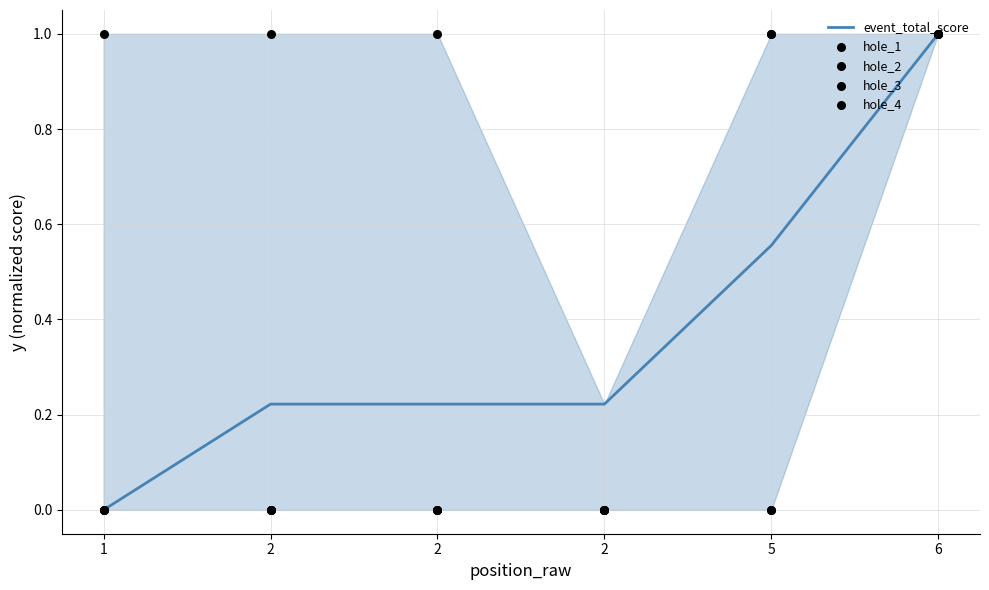

Which series has the widest spread of Y values?

event_total_score